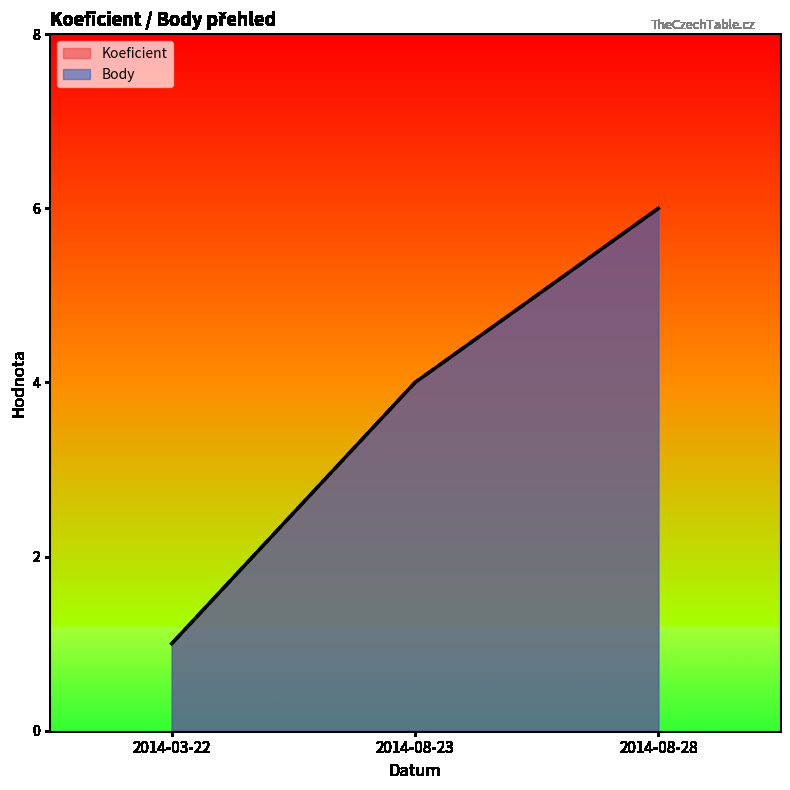

True or false: Koeficient has a value of 0 at 2014-03-22.

False